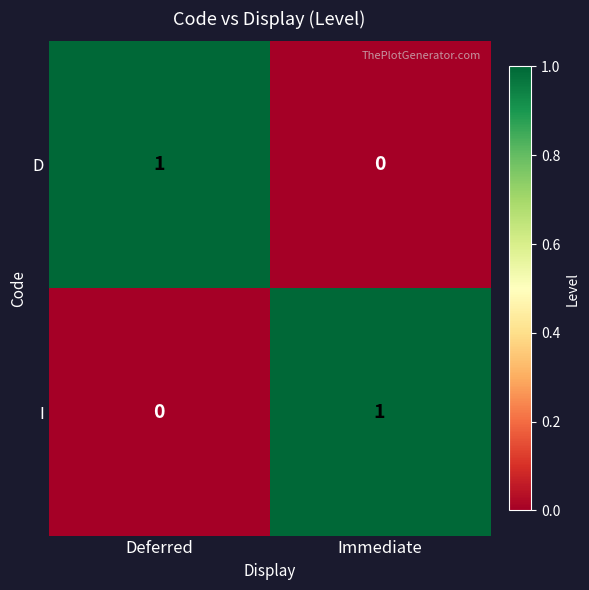

Reading right to left, transcribe all the data shown in this chart.

D: 0	1
I: 1	0